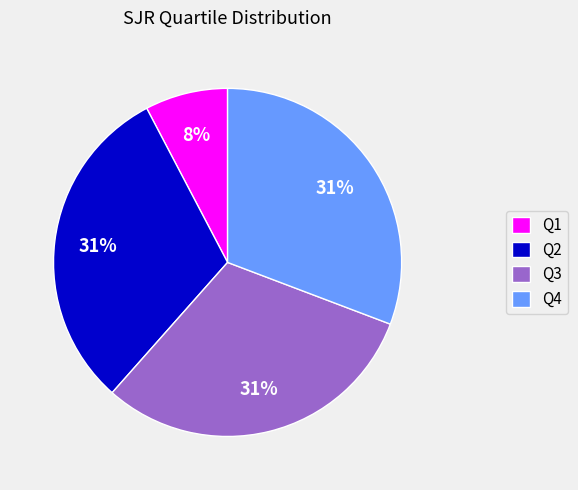

To the nearest percent, what percentage of the pie is Q3?

31%